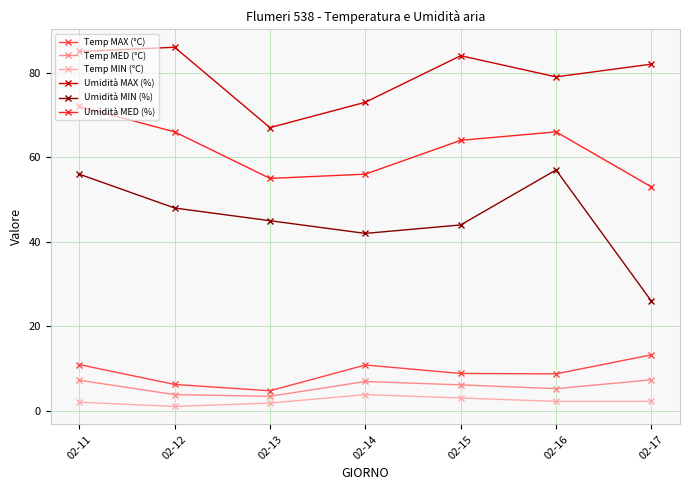

What is the difference between the second highest and minimum values in the Temp MED (°C) series?

3.8